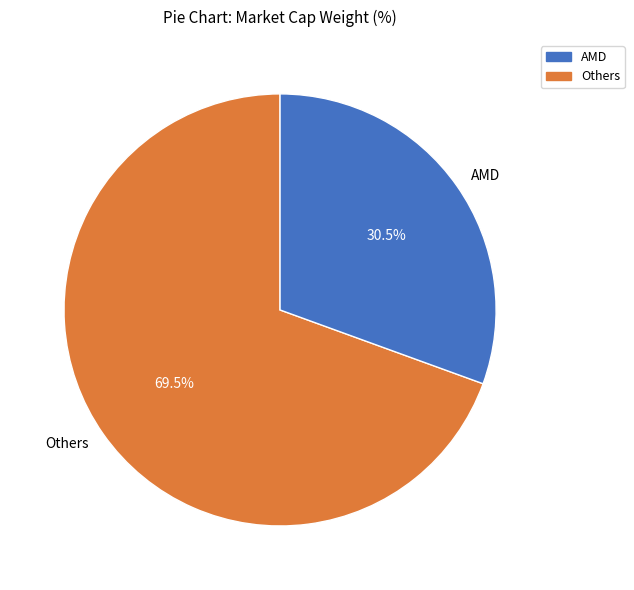

What is the ratio of the value at Others to the value at AMD?

2.3